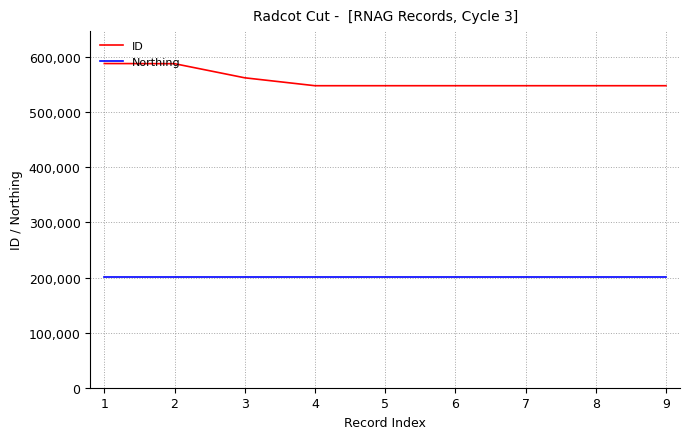

How many lines are shown in the chart?

2